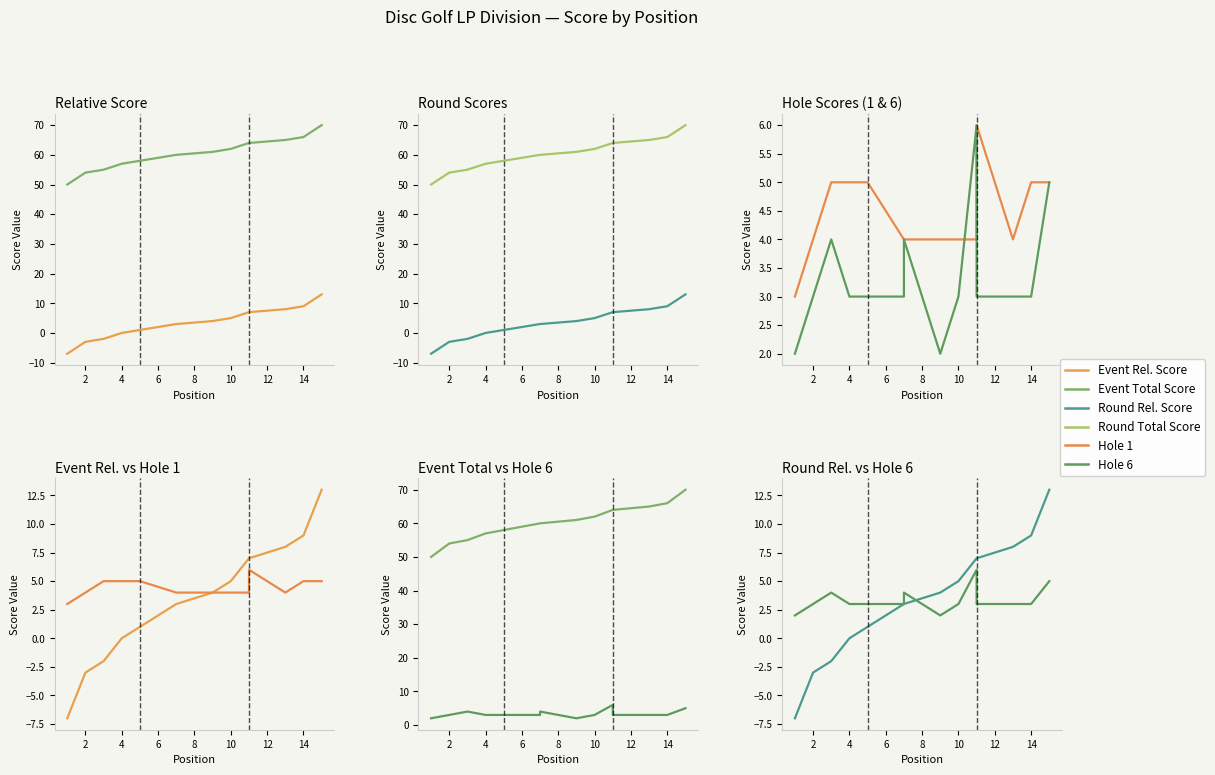

The Hole 6 series shows 3 at 2. True or false?

True